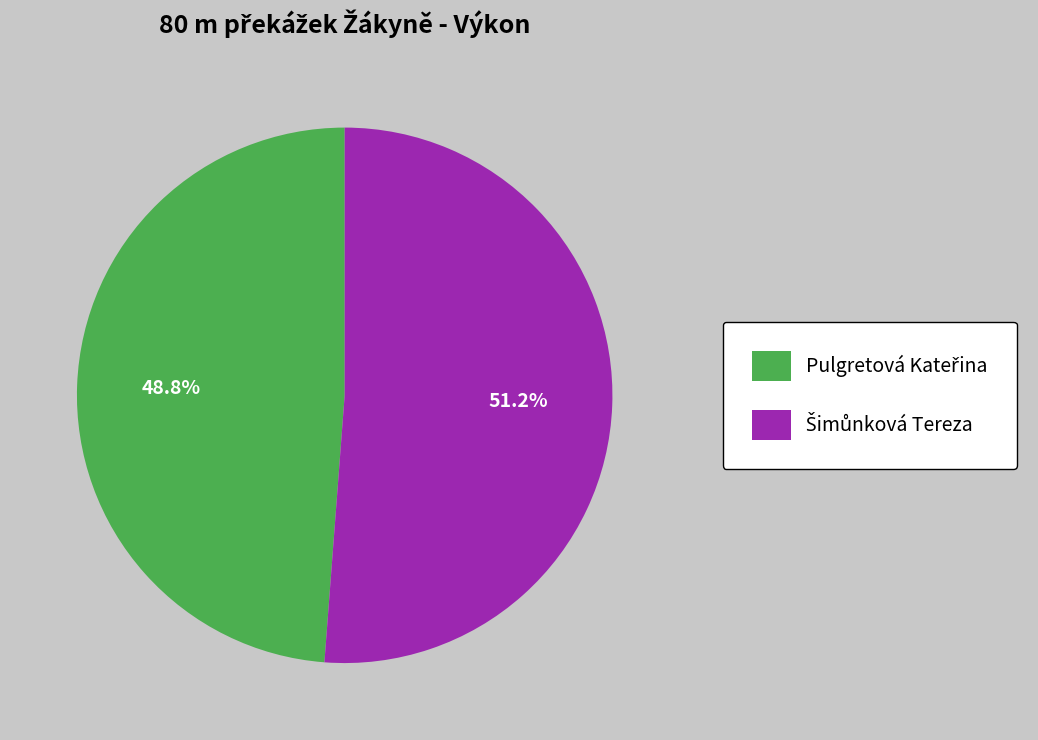

Is there any slice that represents more than half of the pie?

Yes